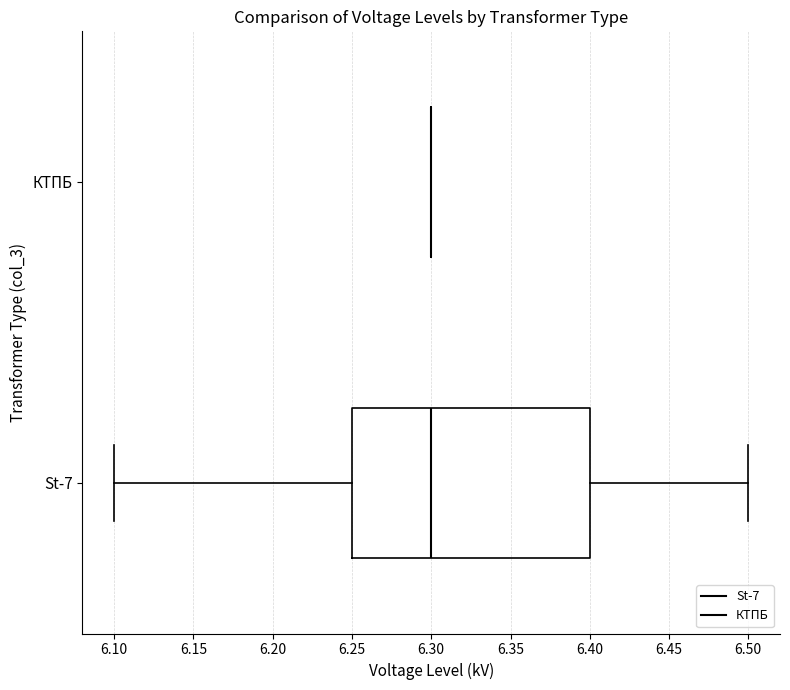

Comparing the boxes themselves (not the whiskers), which one is the widest?

St-7